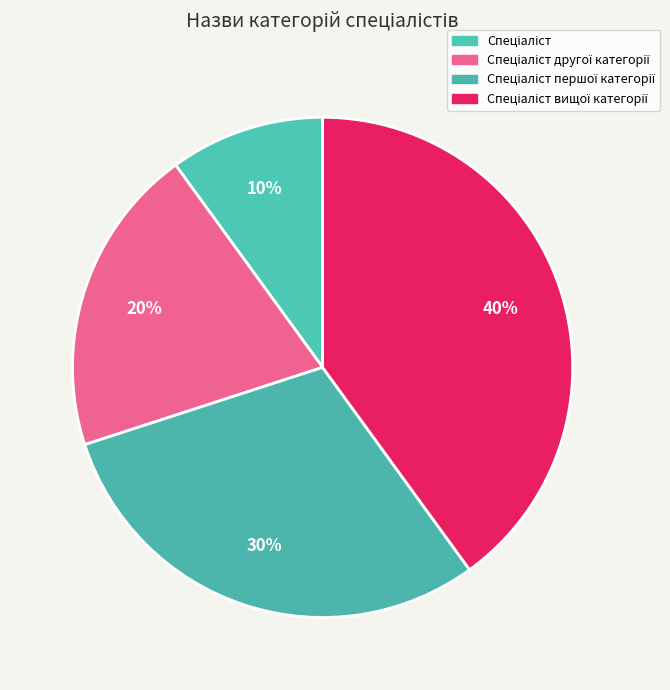

To the nearest percent, what is the difference between the Спеціаліст and Спеціаліст вищої категорії slice percentages?

30%